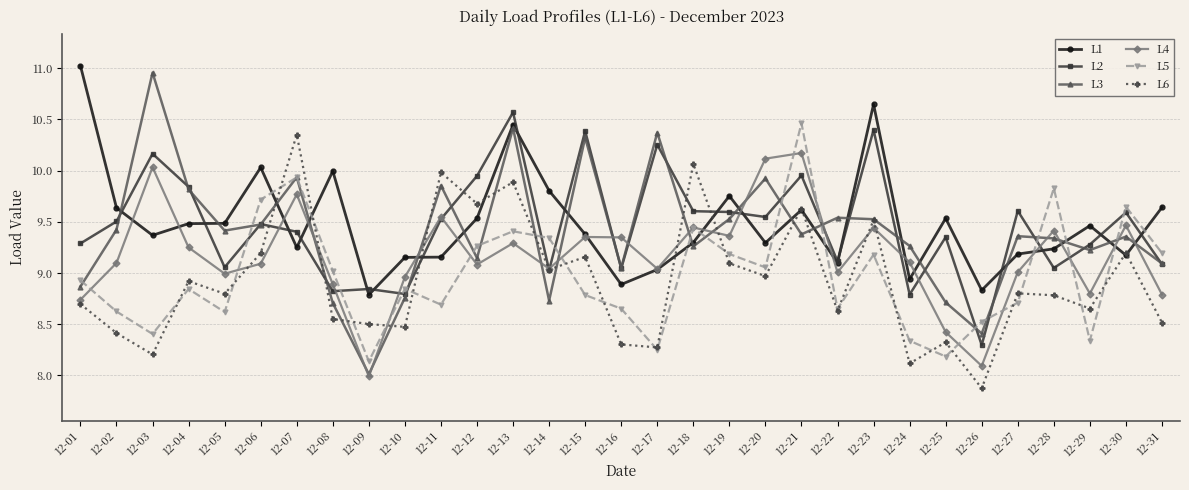

At which category is the sum across all series the highest?

12-13